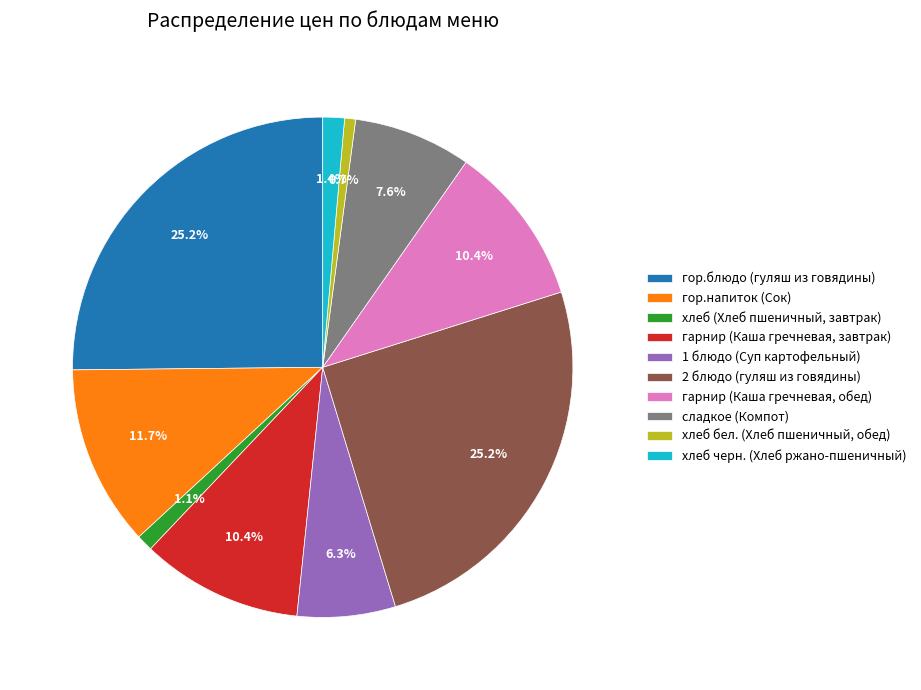

How many slices are in this pie chart?

10